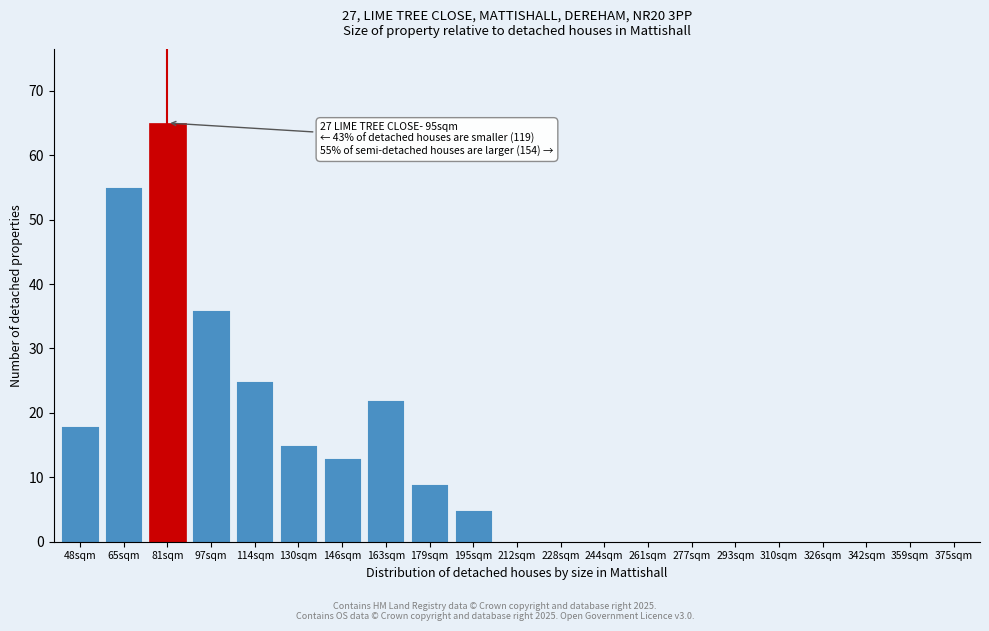

Reading right to left, extract all data points from this chart.

375sqm=0	359sqm=0	342sqm=0	326sqm=0	310sqm=0	293sqm=0	277sqm=0	261sqm=0	244sqm=0	228sqm=0	212sqm=0	195sqm=5	179sqm=9	163sqm=22	146sqm=13	130sqm=15	114sqm=25	97sqm=36	81sqm=65	65sqm=55	48sqm=18